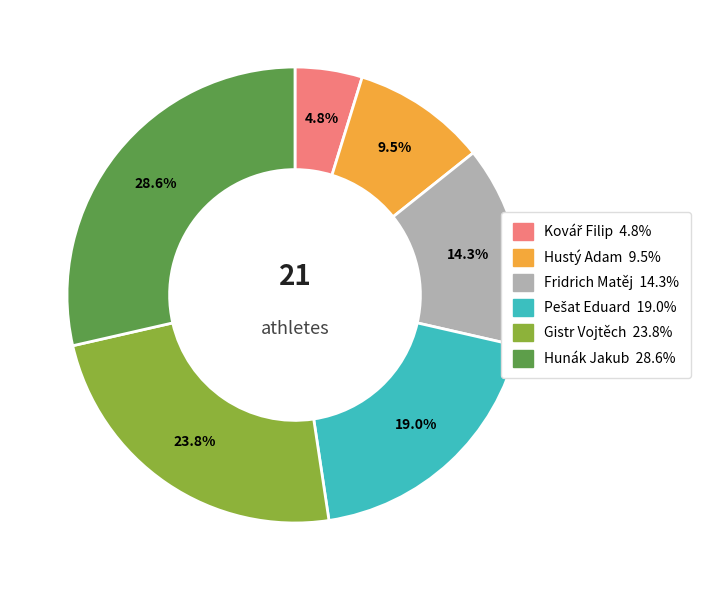

What percentage is NOT represented by Hunák Jakub?

71.4%